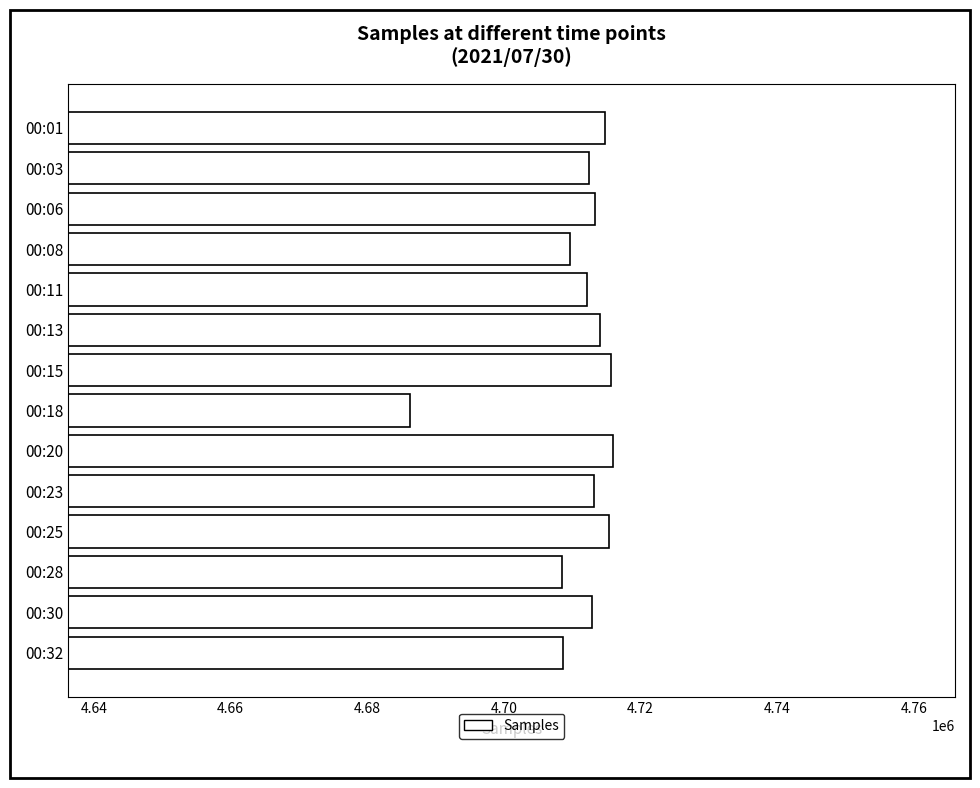

What is the average value?

4710908